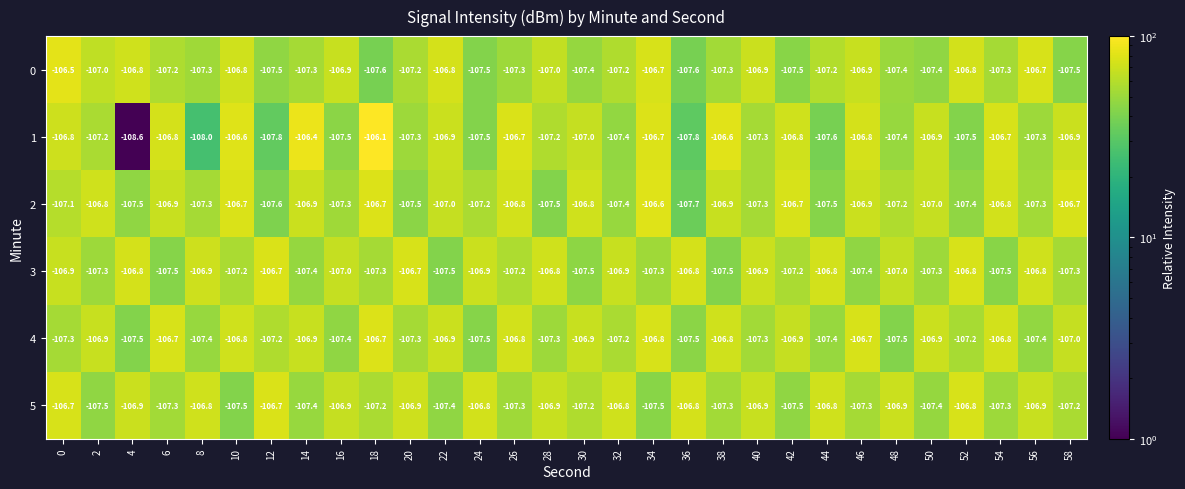

Which series has the largest total across all categories?

5